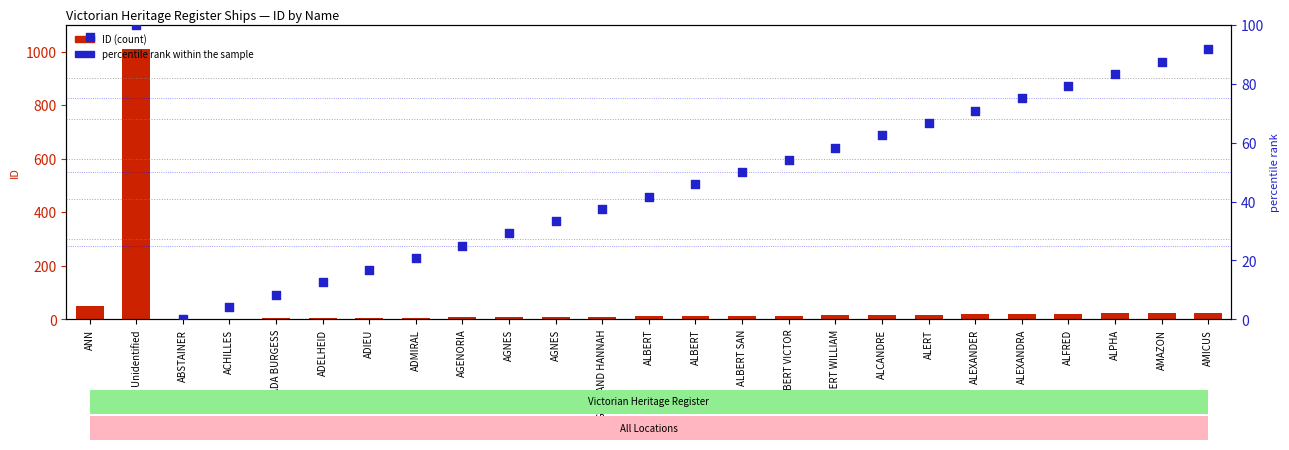

What is the total value across all series at ALEXANDRA?

94.0